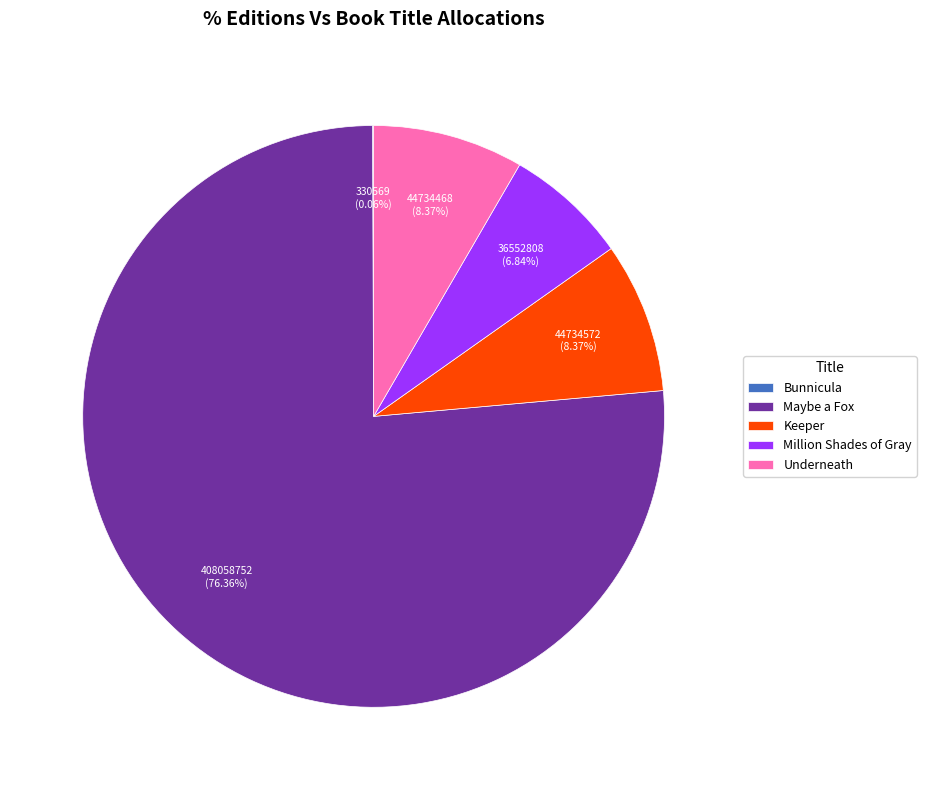

True or false: Underneath accounts for 8% of the total.

True